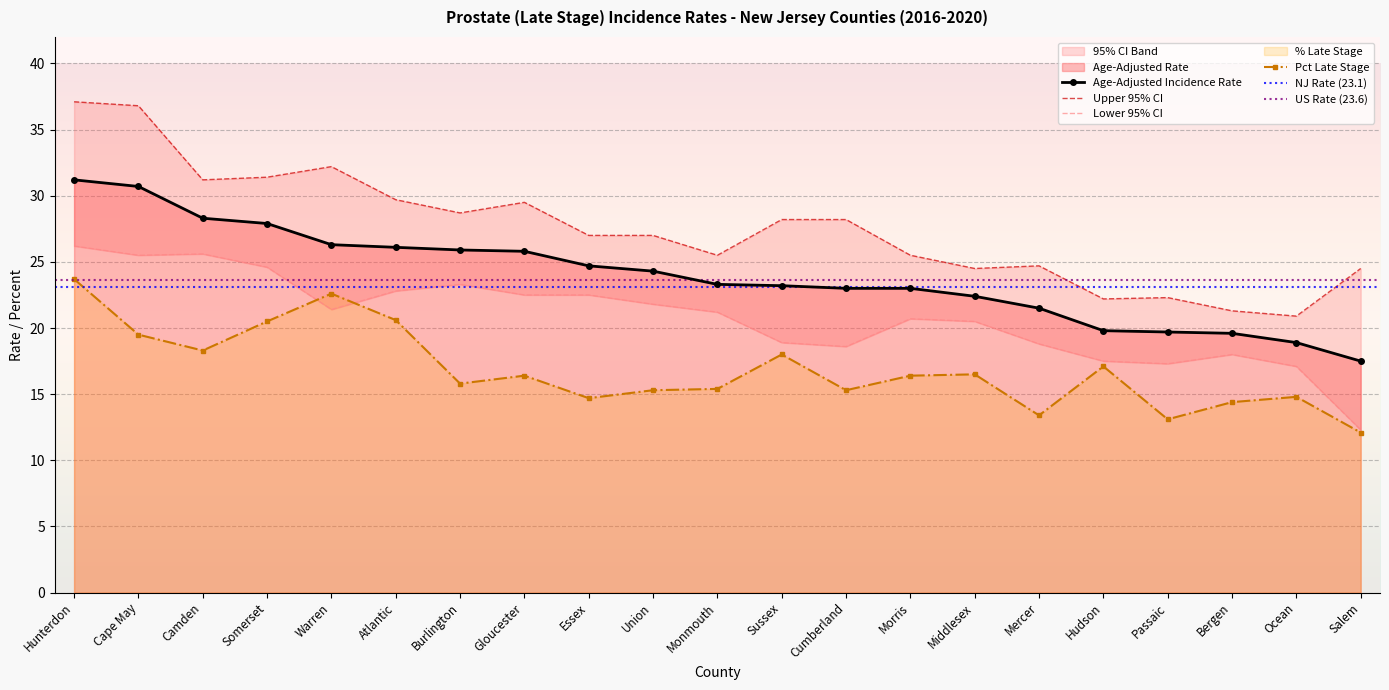

What is the sum of all Age-Adjusted Rate values?

503.1